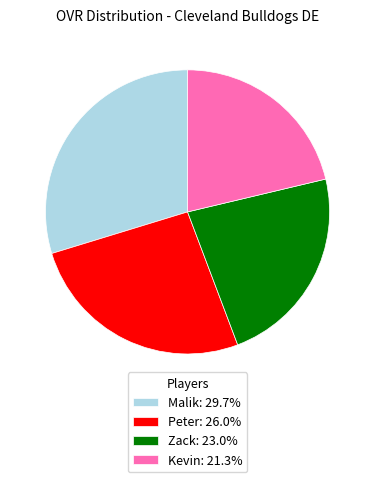

Is it true that Malik is 30% of the pie?

True